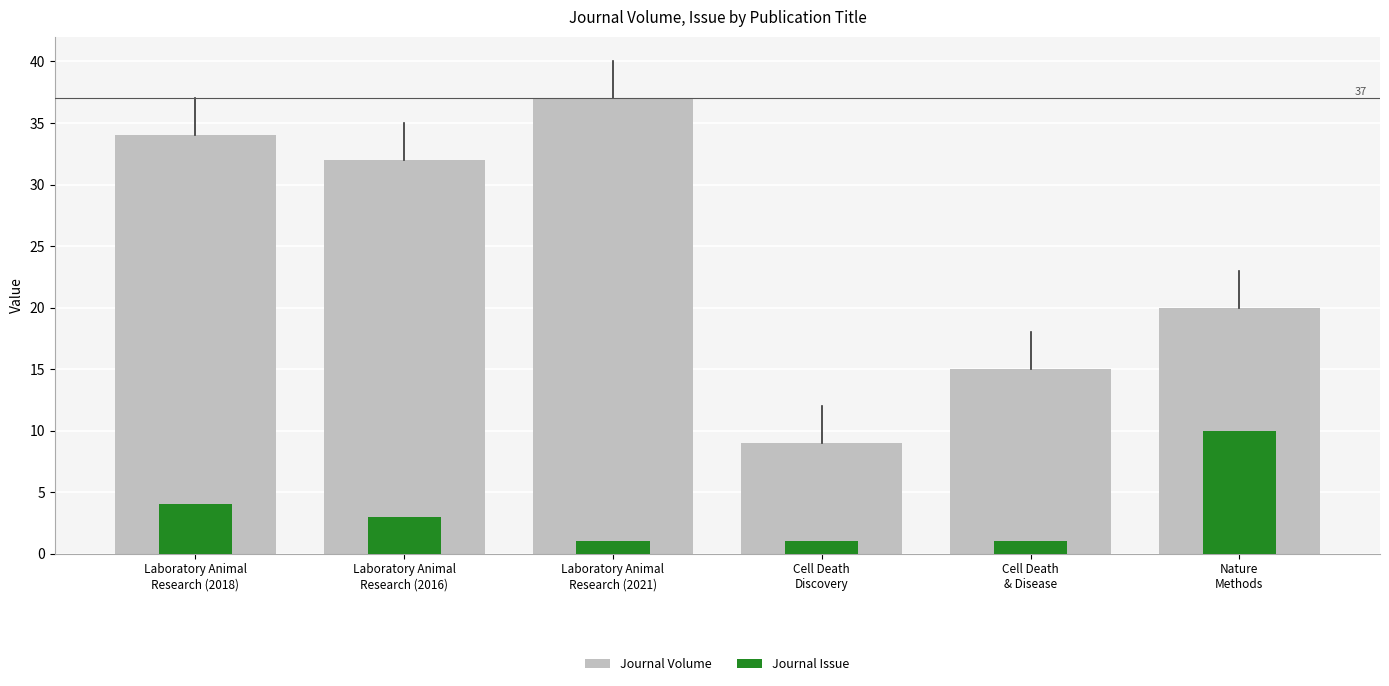

Reading left to right, extract all data points from this chart.

Journal Volume: 34	32	37	9	15	20
Journal Issue: 4	3	1	1	1	10